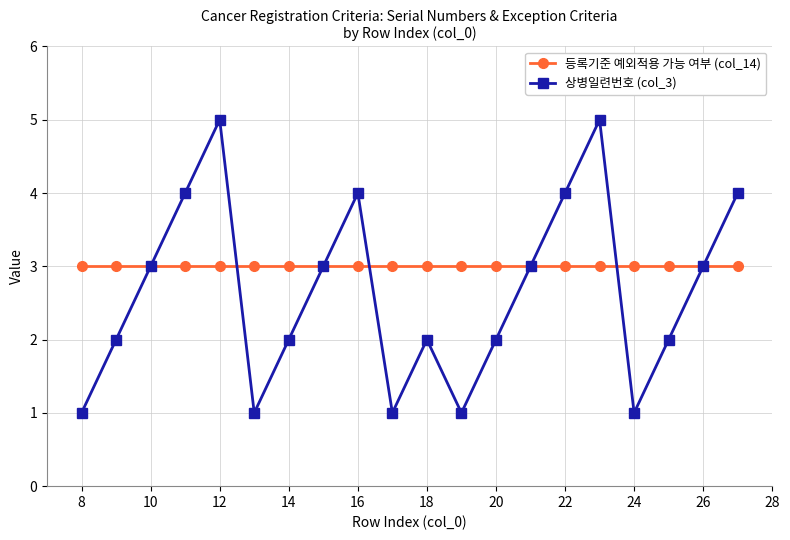

True or false: 상병일련번호 (col_3) has more than 0 interior local peaks.

True